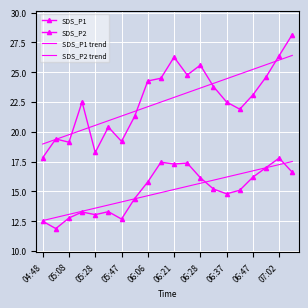

What is the value of the SDS_P1 trend point at the 8th from the left?

21.7